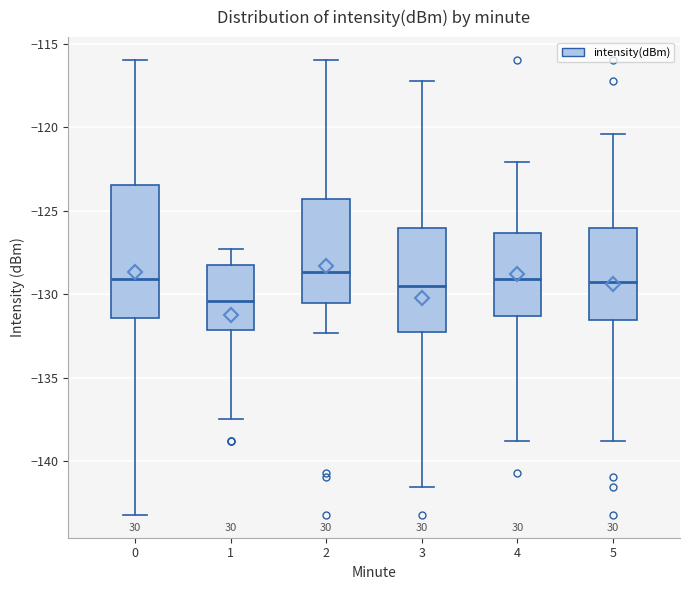

Which box's median line is the lowest?

1